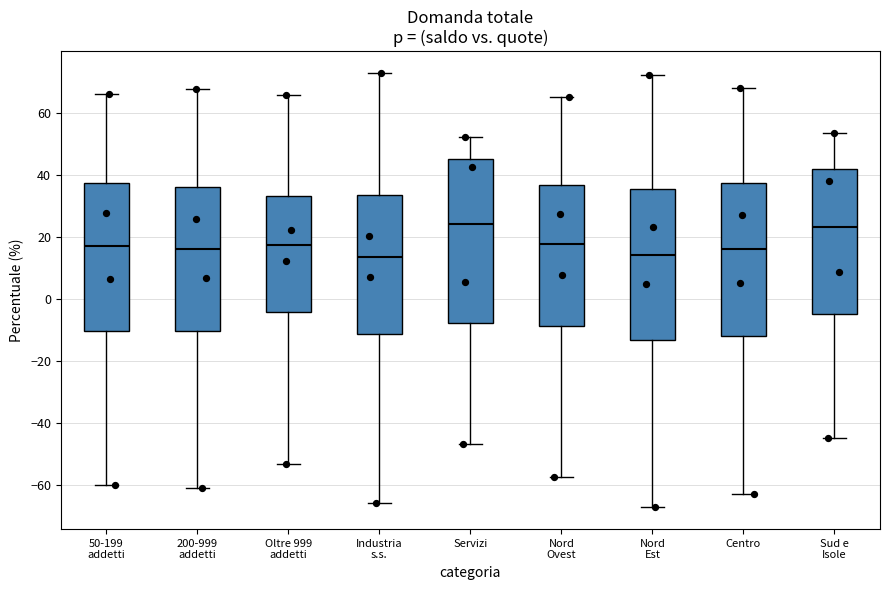

Where does the lower whisker of the box for Oltre 999 addetti end on the y-axis? The values are not printed on the chart, so give them approximately, as read against the axis.

-54